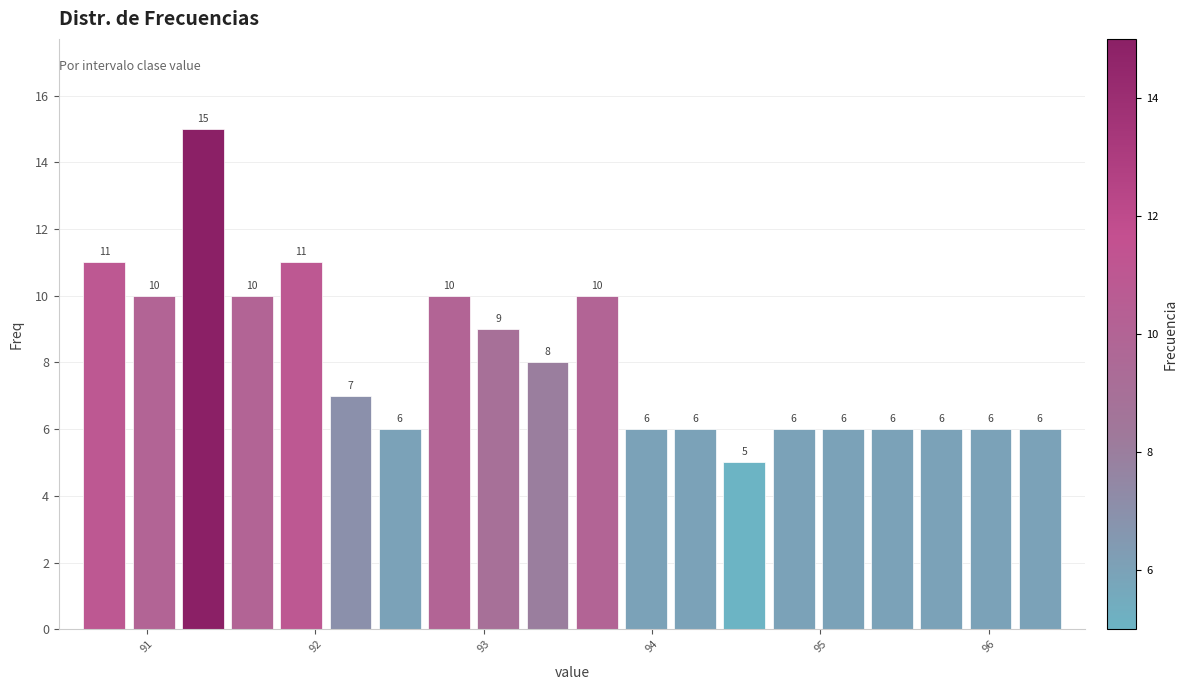

Read against the x-axis, roughly where is the centre of the tallest bar?

91.3